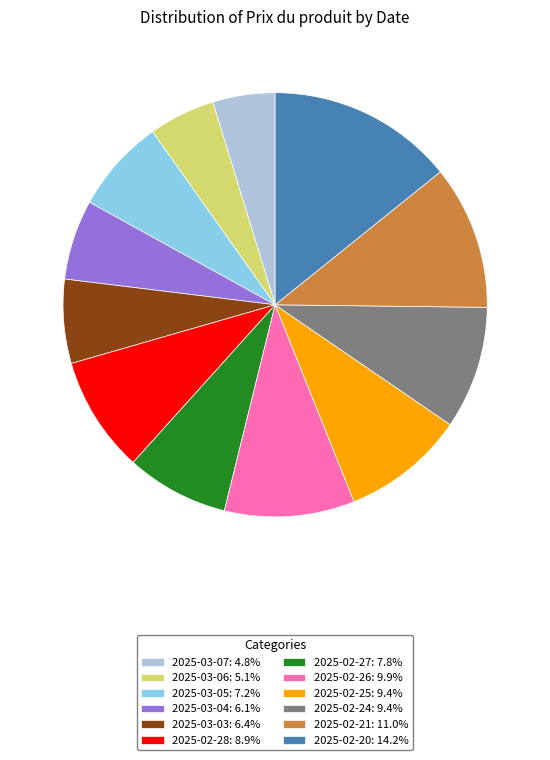

How many segments does this pie chart have?

12